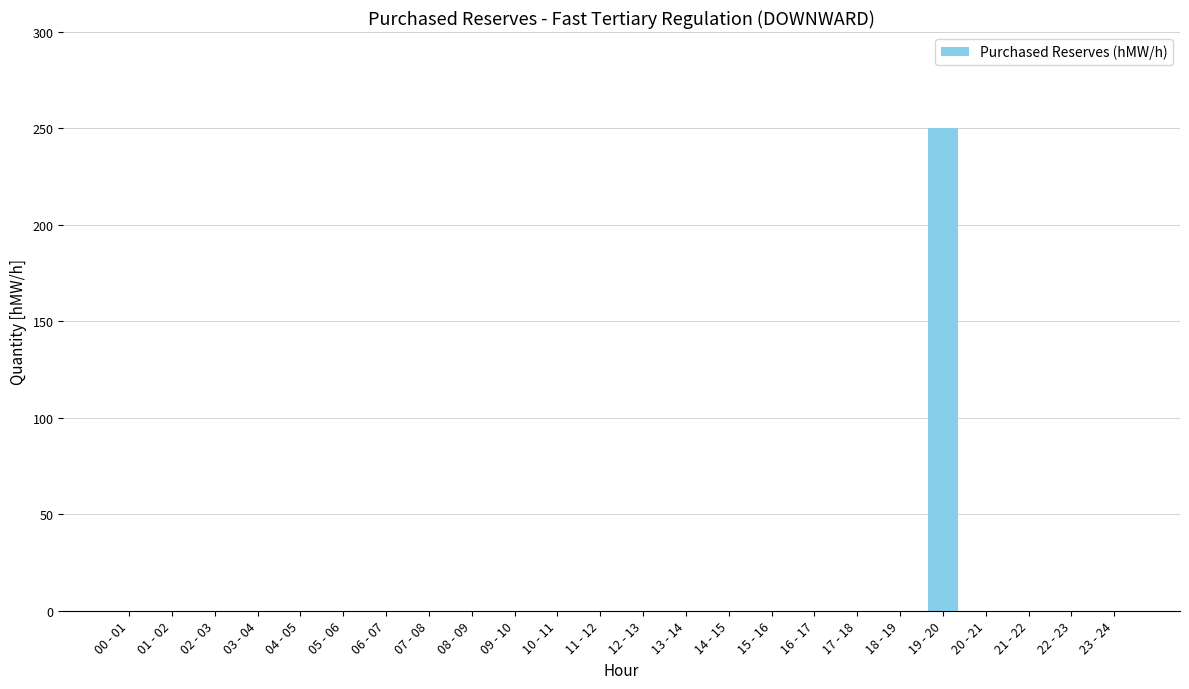

The value at 09 - 10 is 97. True or false?

False